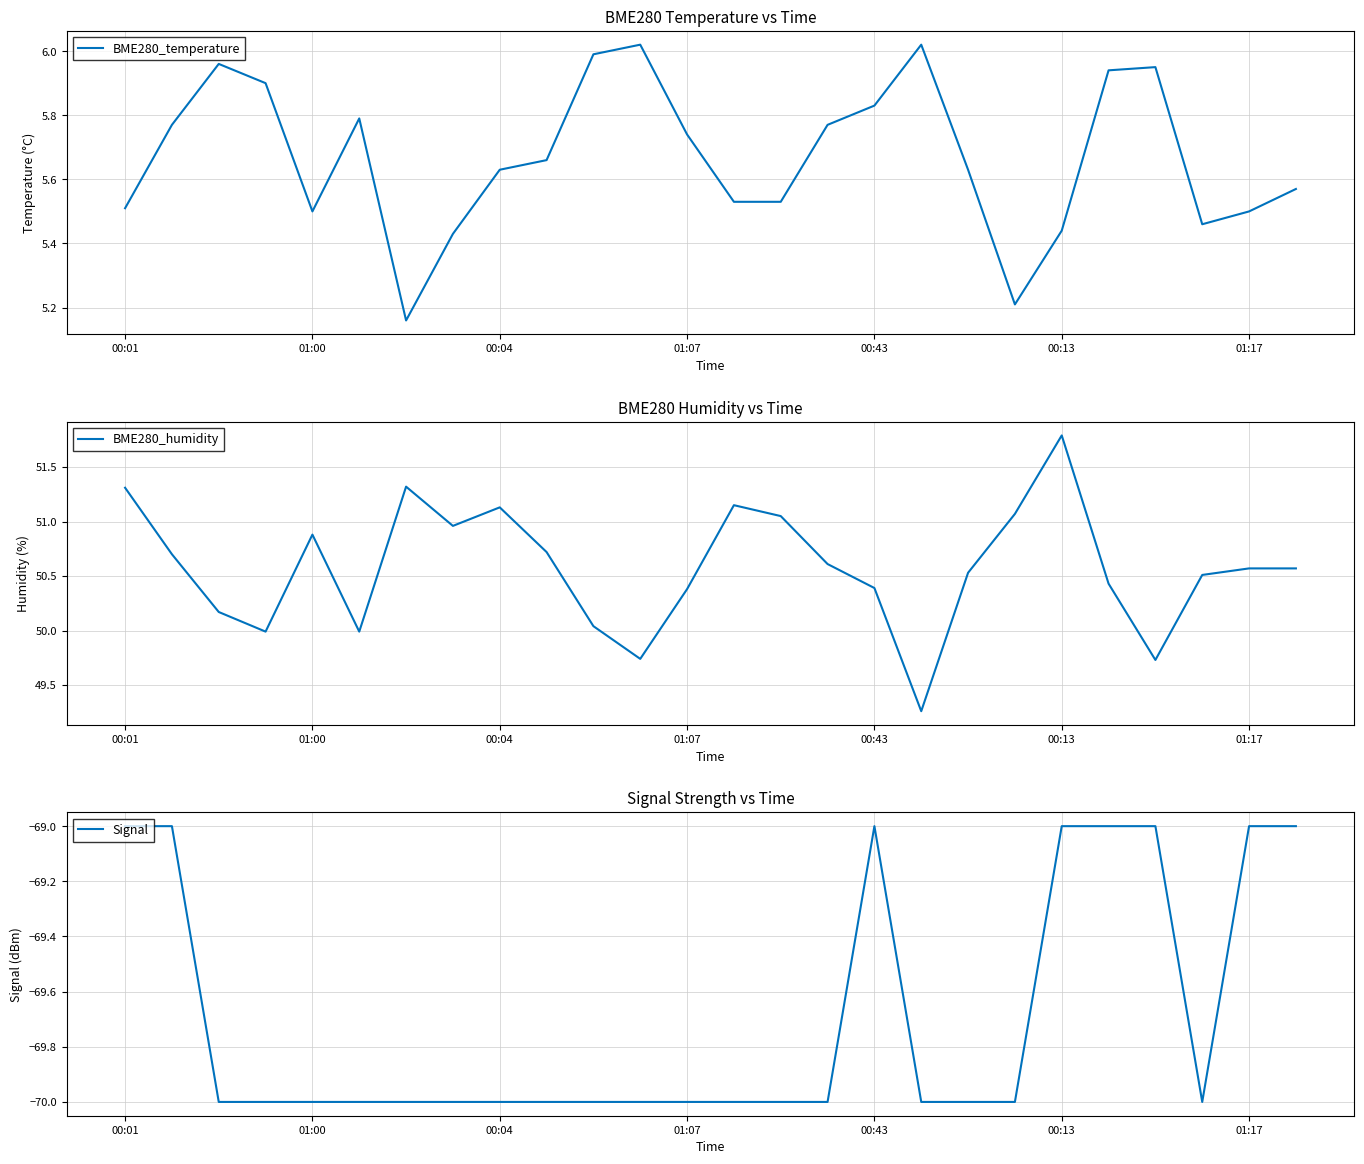

The value of BME280_humidity at 01:00 is 50.9. True or false?

True